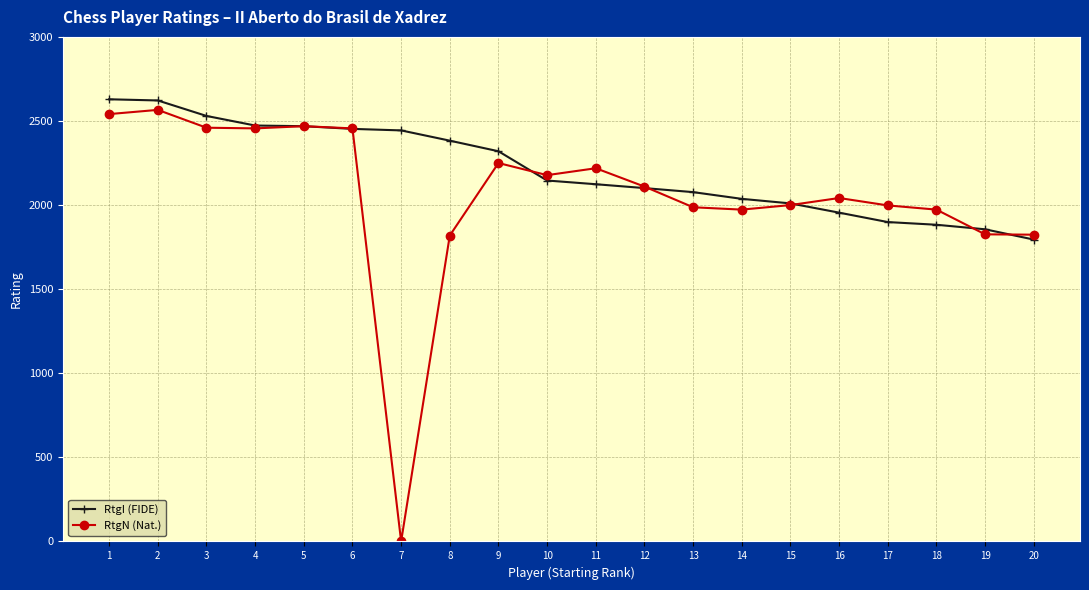

What is the sum of all RtgI (FIDE) values?

44206